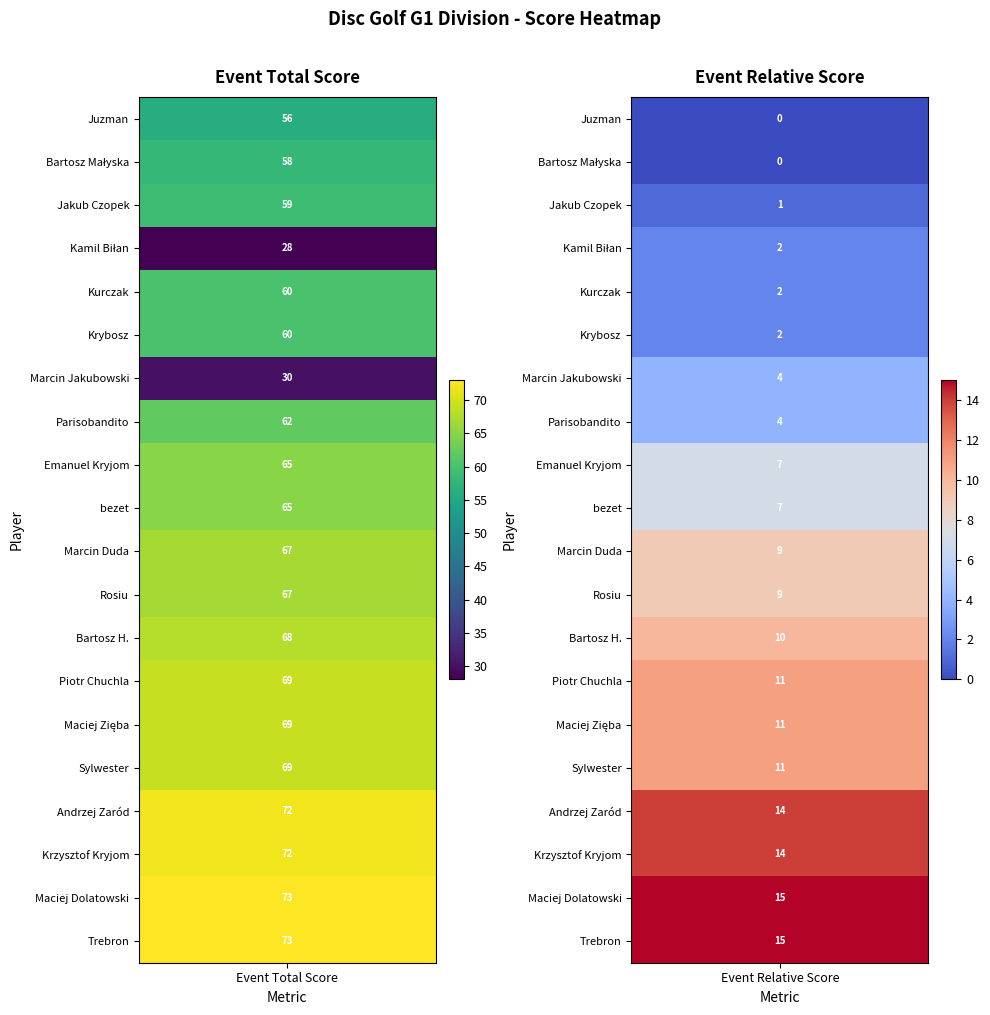

How many data points does each series have?

2